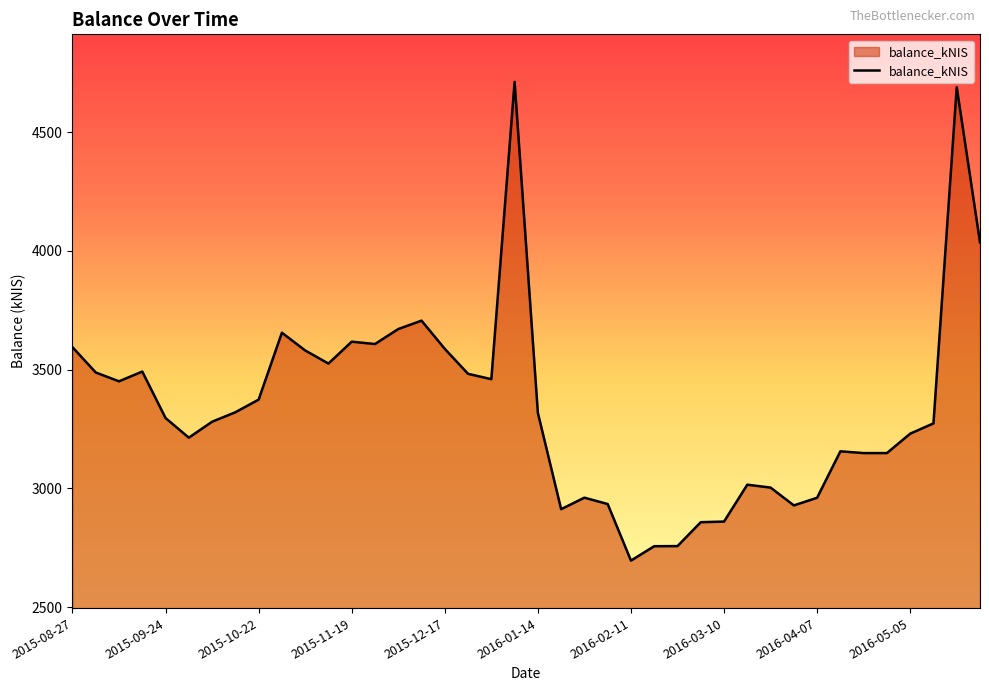

What is the smallest value displayed?

2696.0